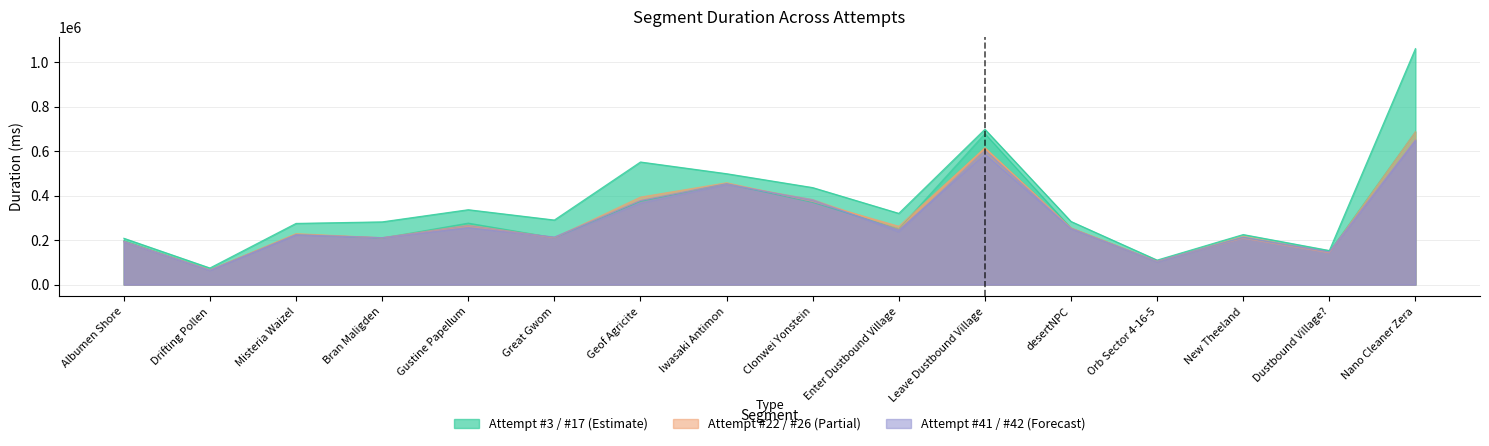

What is the average value of the Attempt #41 series?

285577